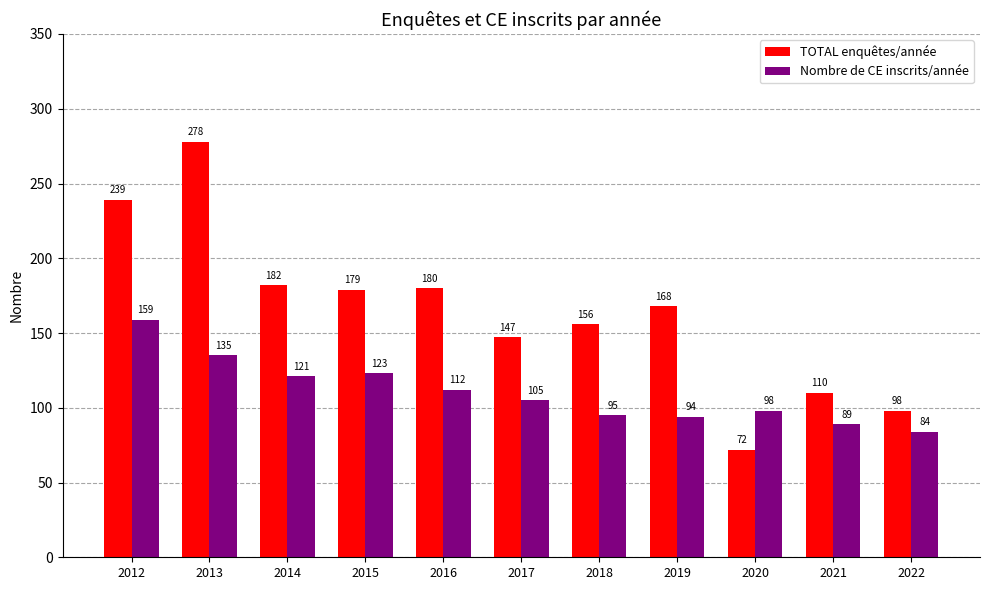

What is the difference between the highest and lowest values at 2022?

14